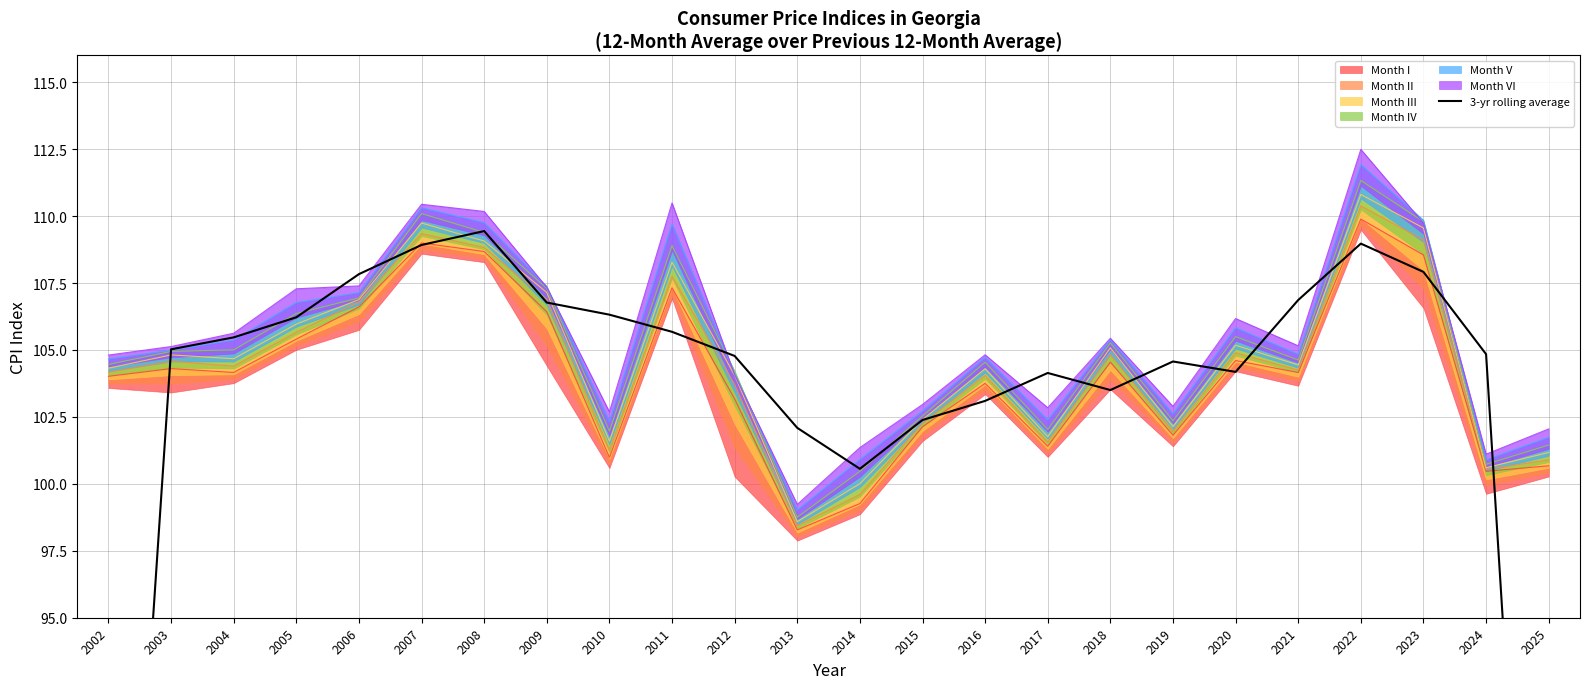

How many points are lower than both their immediate neighbors (excluding endpoints)?

3